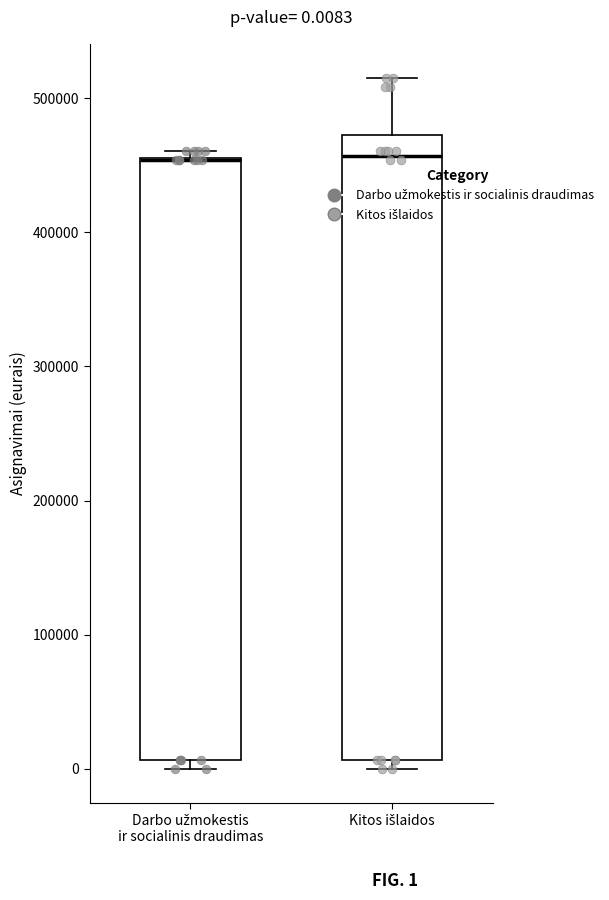

Which box is the tallest, from its lower edge to its upper edge?

Kitos išlaidos